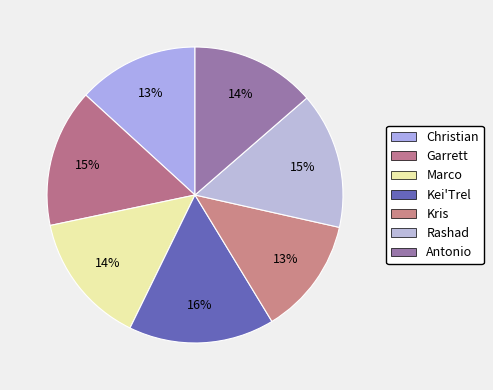

Which slice is the largest?

Kei'Trel